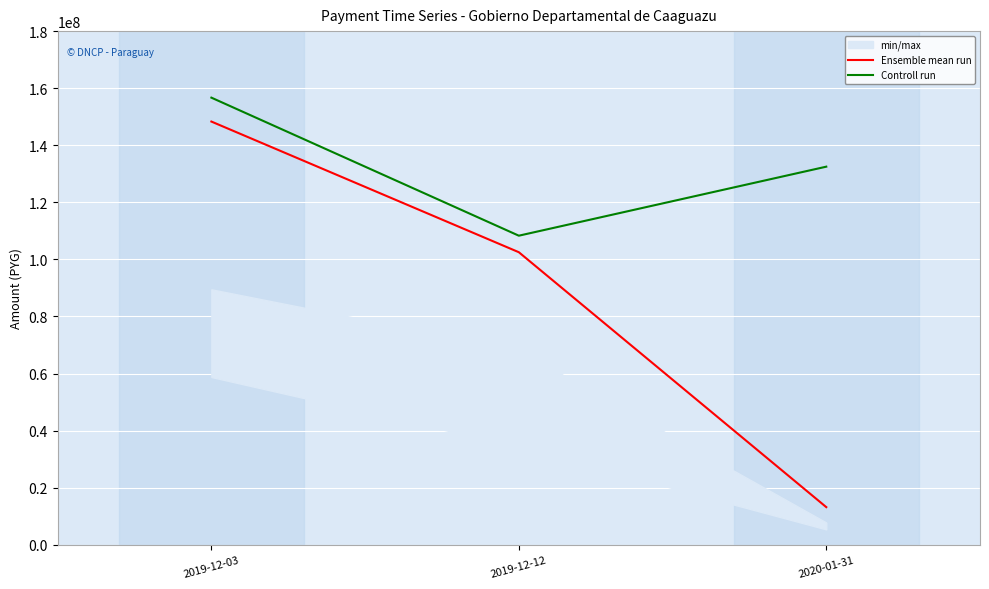

What is the label of the 2nd point from the right?

2019-12-12